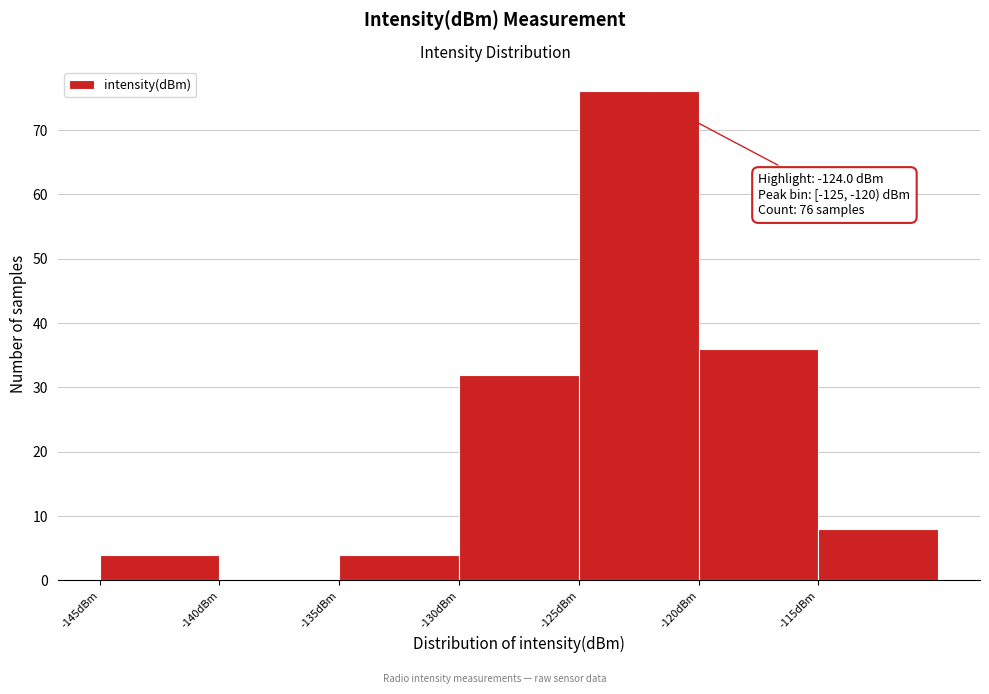

Which range on the x-axis has the tallest bar?

-125 to -120